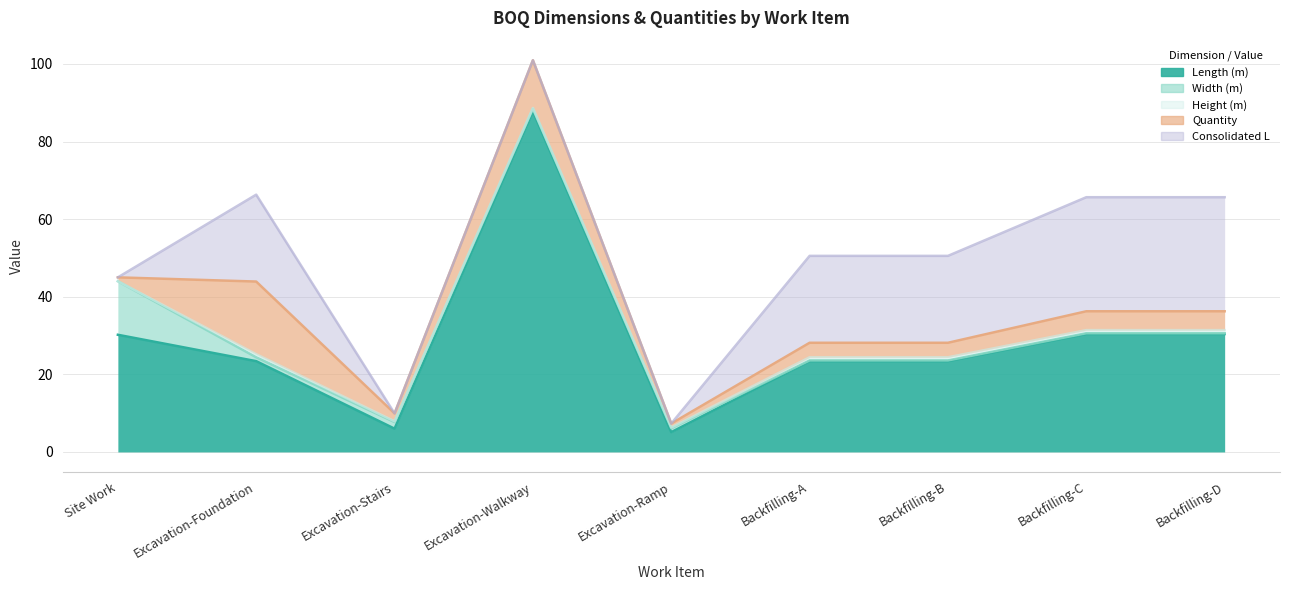

Where does the Length (m) series first go above 23?

Site Work